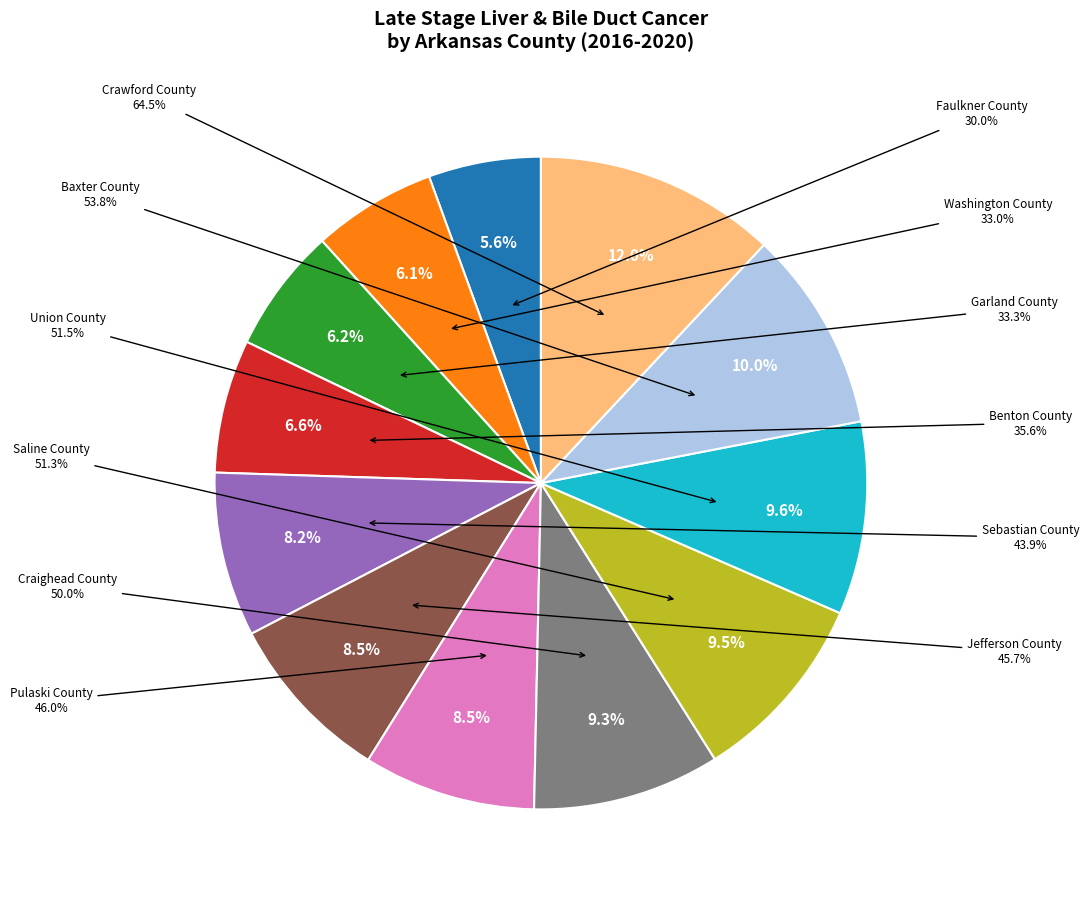

Does Jefferson County account for over 50% of the chart?

No